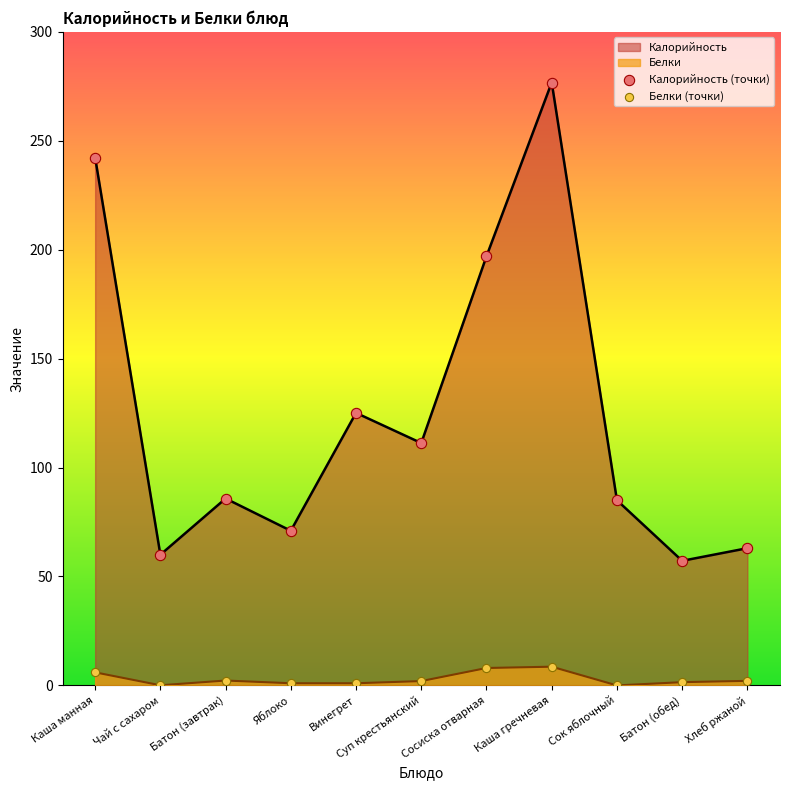

Which series reaches the maximum Y coordinate?

Калорийность